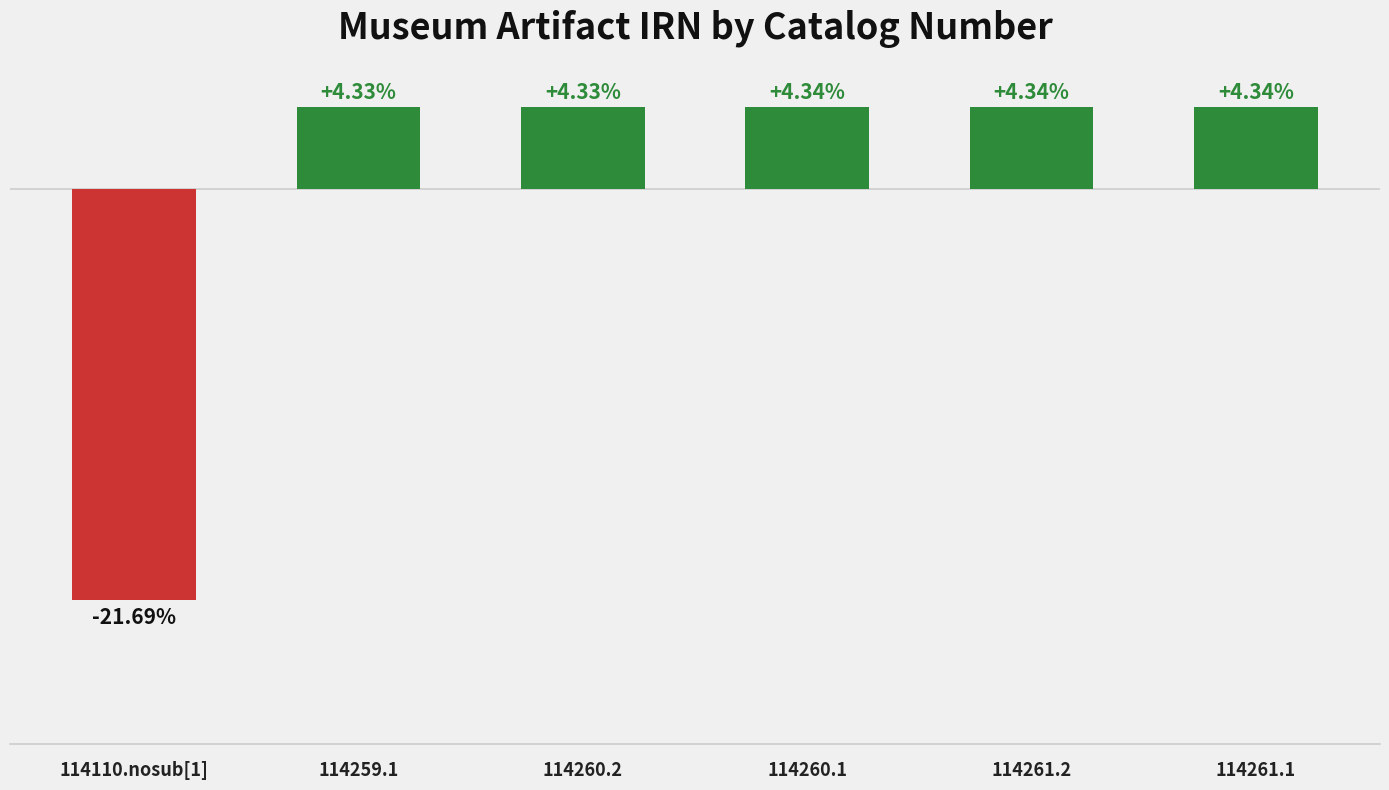

What is the label of the 2nd bar from the left?

114259.1